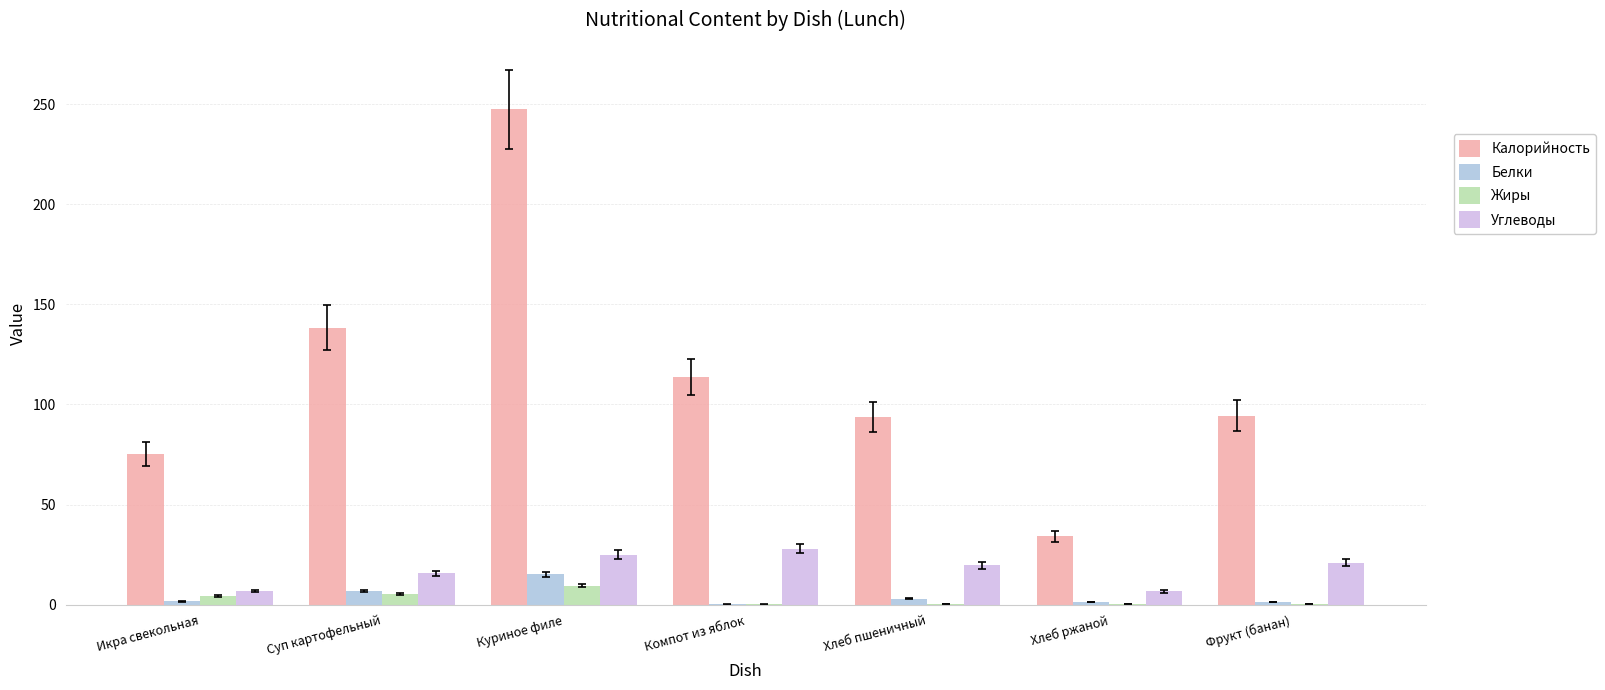

Between Икра свекольная and Суп картофельный, which series saw the biggest shift?

Калорийность